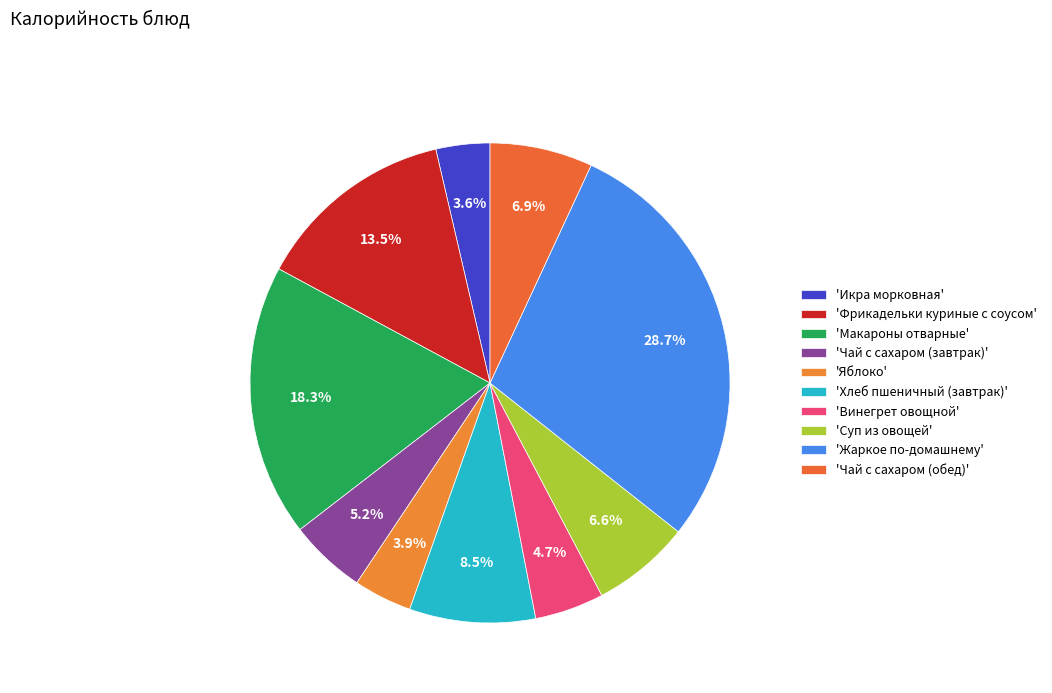

How many segments does this pie chart have?

10